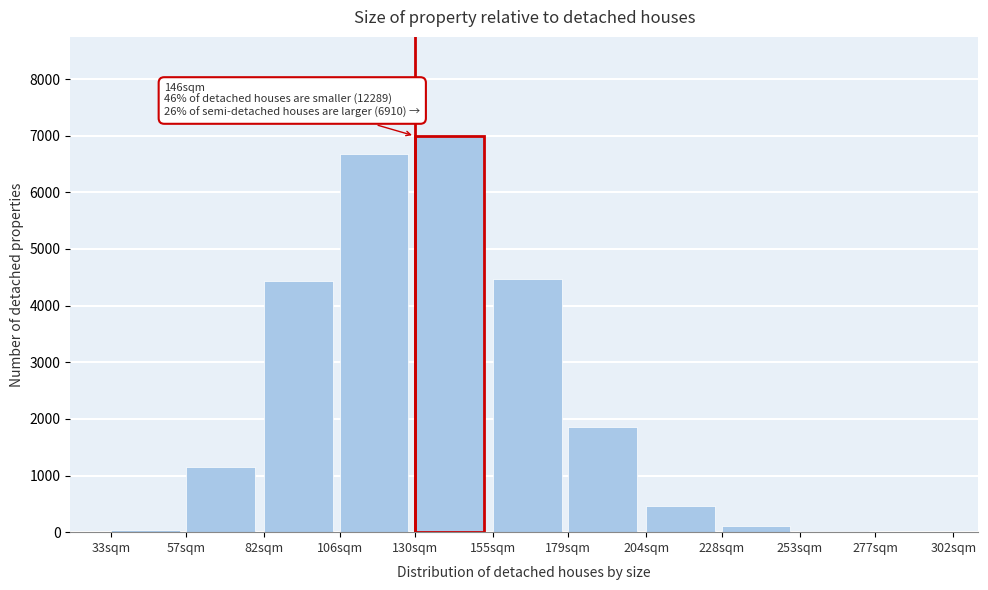

What is the sum of all values?

26195.8